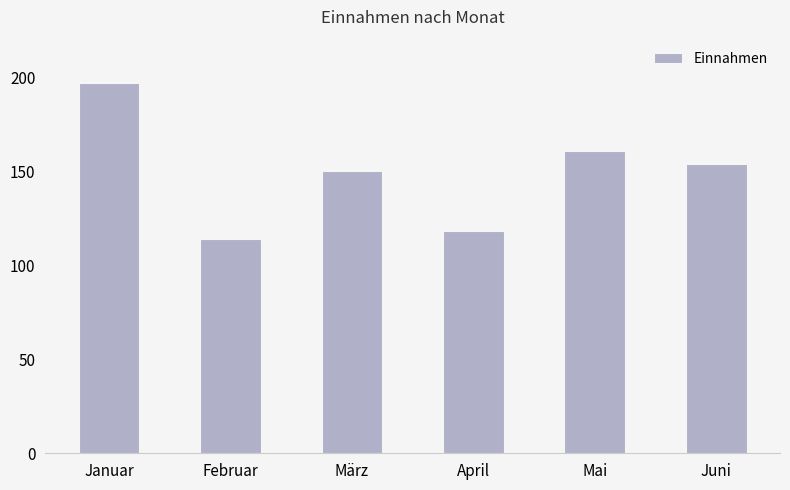

What is the label of the 6th bar from the right?

Januar